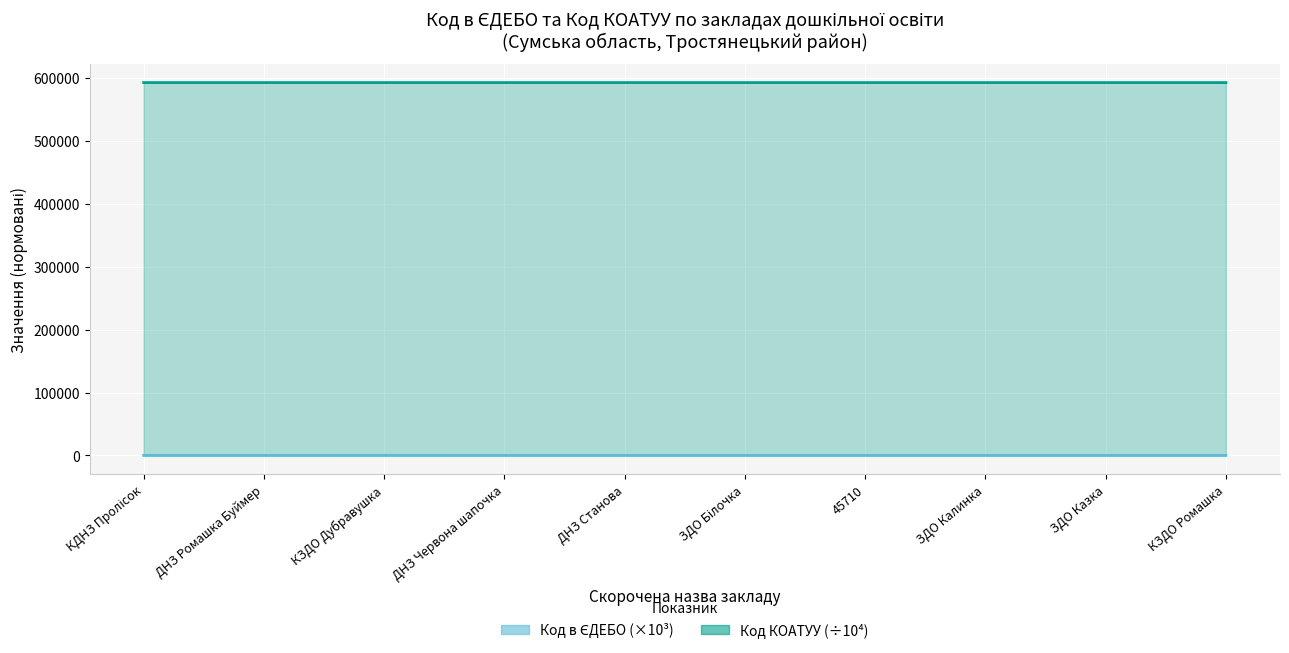

Which series has the largest total across all categories?

Код КОАТУУ